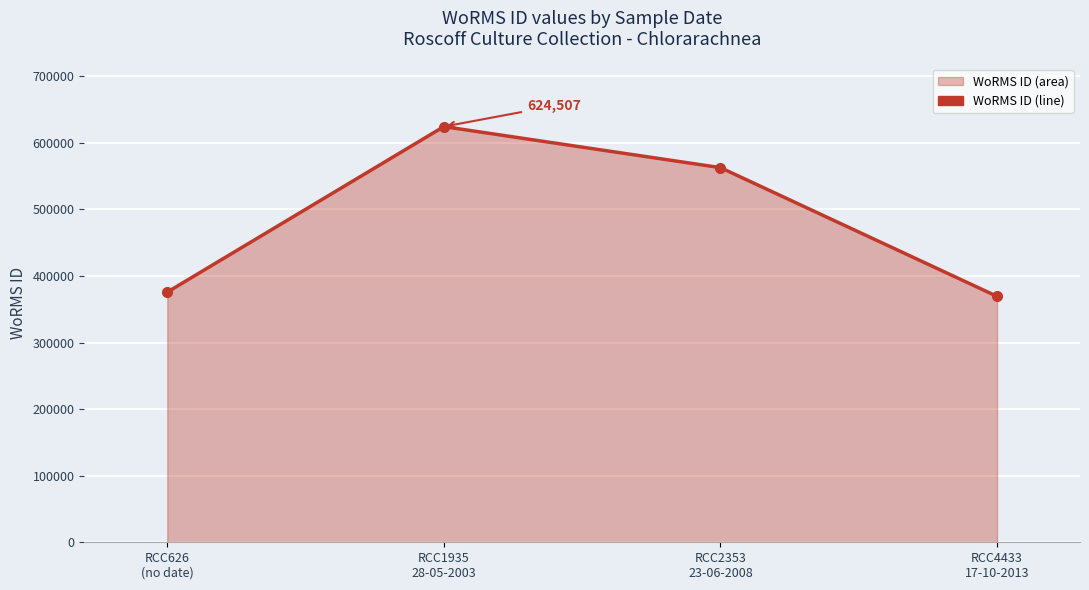

Approximately how many times larger is the value at RCC626
(no date) compared to RCC4433
17-10-2013?

1.0